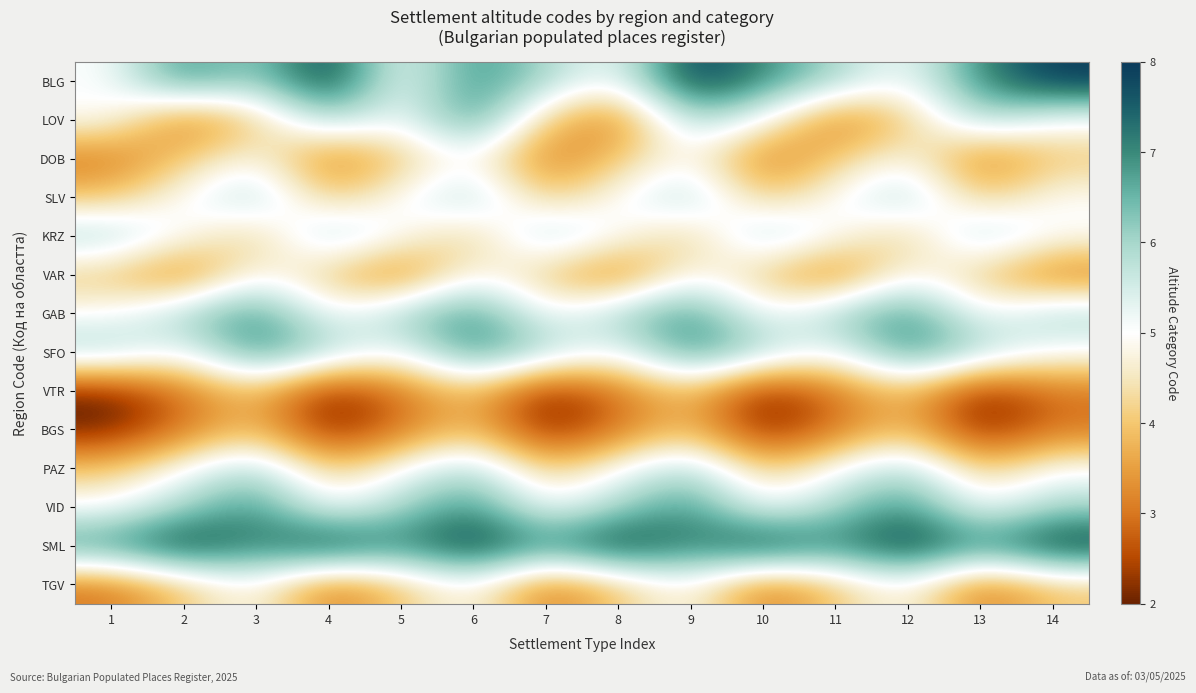

Reading left to right, transcribe all the data shown in this chart.

BLG: 1=5	2=7	3=6	4=8	5=5	6=7	7=6	8=5	9=8	10=7	11=6	12=5	13=7	14=8
LOV: 1=5	2=3	3=4	4=6	5=5	6=7	7=4	8=3	9=6	10=5	11=3	12=4	13=6	14=5
DOB: 1=3	2=4	3=5	4=3	5=4	6=5	7=3	8=4	9=5	10=3	11=4	12=5	13=3	14=4
SLV: 1=4	2=5	3=6	4=4	5=5	6=6	7=4	8=5	9=6	10=4	11=5	12=6	13=4	14=5
KRZ: 1=6	2=5	3=4	4=6	5=5	6=4	7=6	8=5	9=4	10=6	11=5	12=4	13=6	14=5
VAR: 1=4	2=3	3=5	4=4	5=3	6=5	7=4	8=3	9=5	10=4	11=3	12=5	13=4	14=3
GAB: 1=5	2=6	3=7	4=5	5=6	6=7	7=5	8=6	9=7	10=5	11=6	12=7	13=5	14=6
SFO: 1=6	2=5	3=7	4=6	5=5	6=7	7=6	8=5	9=7	10=6	11=5	12=7	13=6	14=5
VTR: 1=2	2=3	3=4	4=2	5=3	6=4	7=2	8=3	9=4	10=2	11=3	12=4	13=2	14=3
BGS: 1=2	2=3	3=4	4=2	5=3	6=4	7=2	8=3	9=4	10=2	11=3	12=4	13=2	14=3
PAZ: 1=4	2=5	3=6	4=4	5=5	6=6	7=4	8=5	9=6	10=4	11=5	12=6	13=4	14=5
VID: 1=5	2=6	3=7	4=5	5=6	6=7	7=5	8=6	9=7	10=5	11=6	12=7	13=5	14=6
SML: 1=7	2=8	3=7	4=8	5=7	6=8	7=7	8=8	9=7	10=8	11=7	12=8	13=7	14=8
TGV: 1=3	2=4	3=5	4=3	5=4	6=5	7=3	8=4	9=5	10=3	11=4	12=5	13=3	14=4